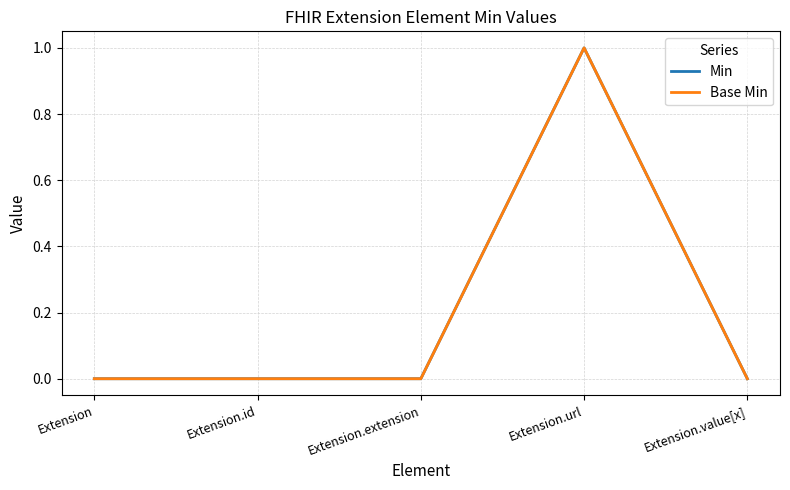

What position from the right is Extension.extension?

3